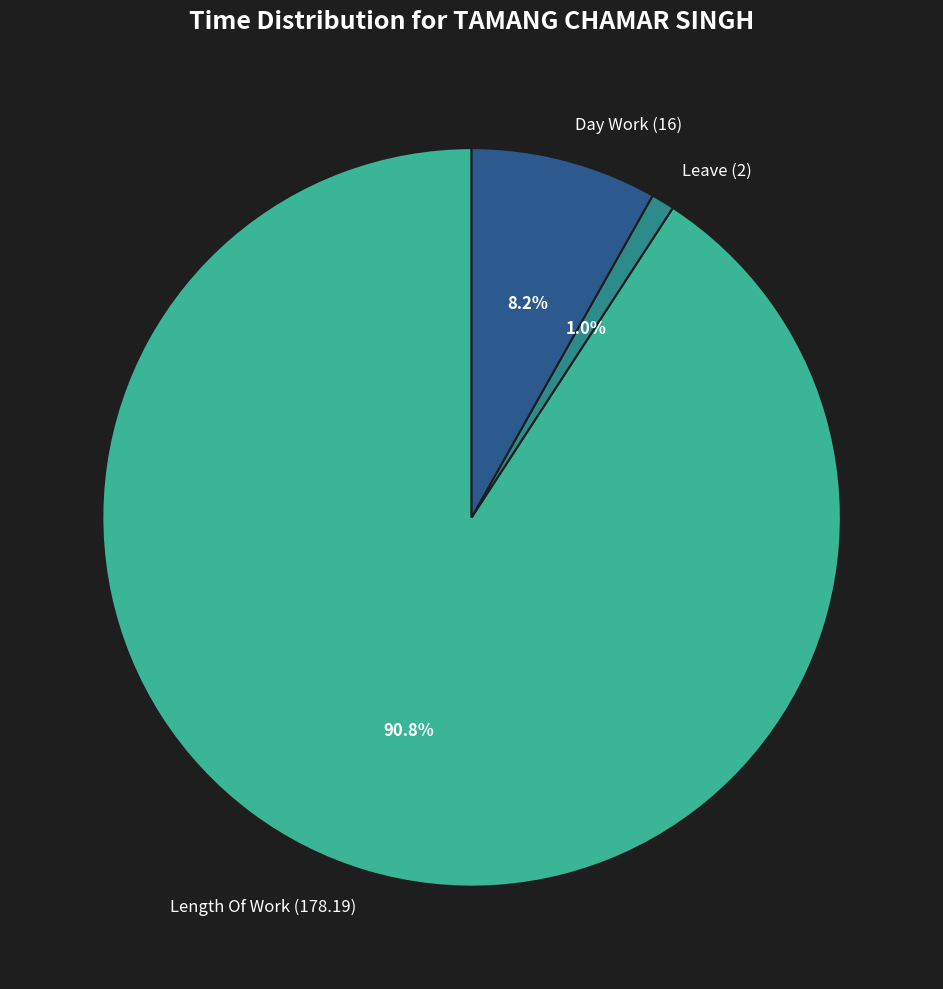

Which category has the smallest portion of the pie?

Leave (2)